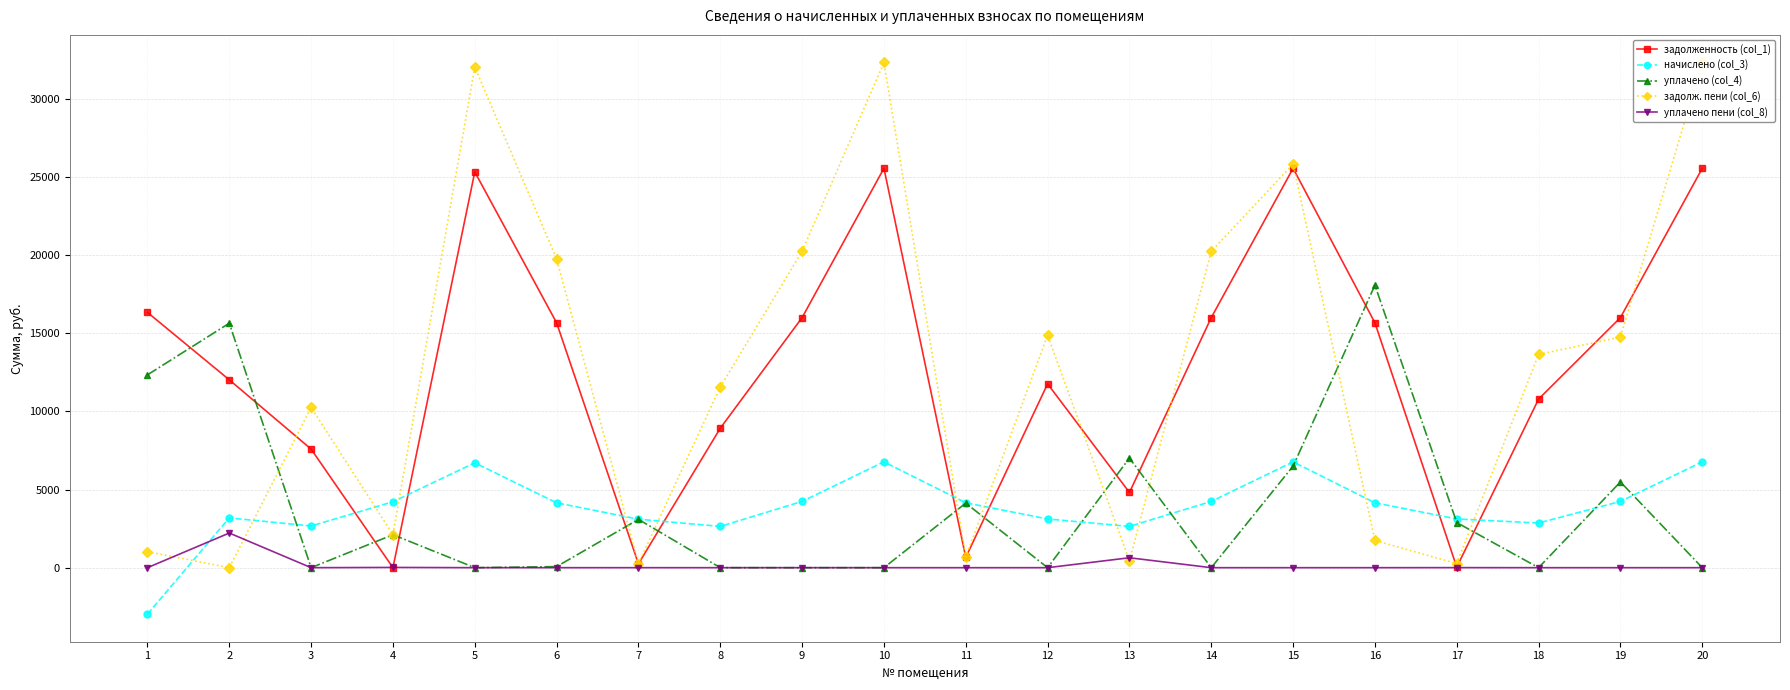

What is the difference between the second highest and minimum values in the задолж. пени (col_6) series?

32321.6